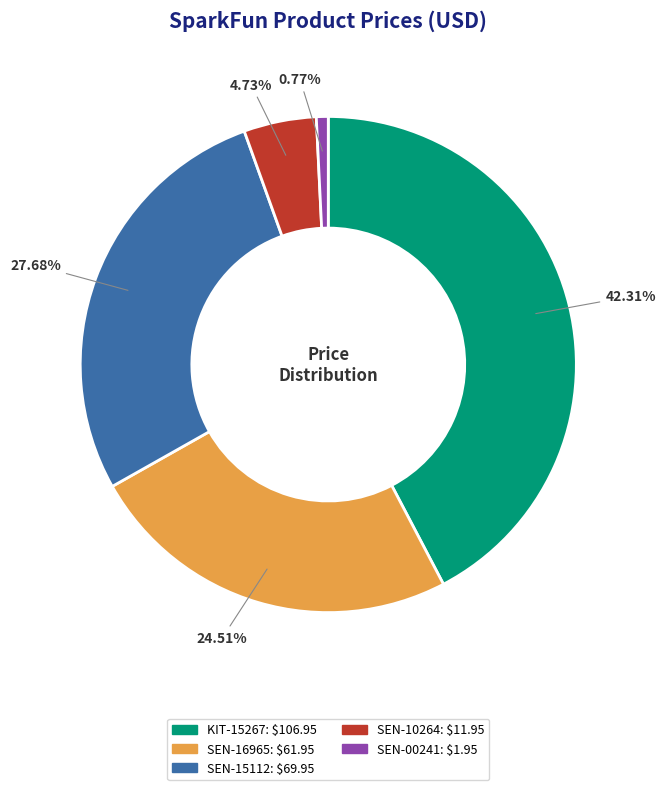

Is the sum of SEN-10264 and SEN-15112 greater than half?

No